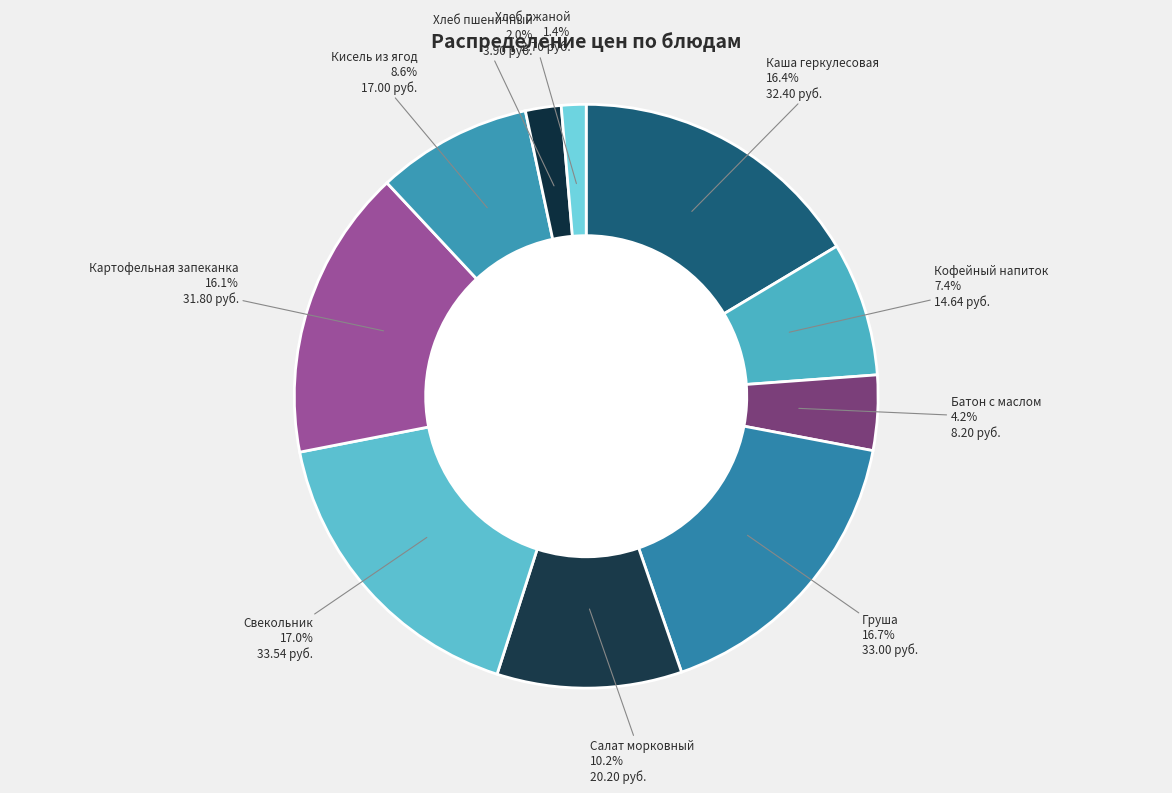

How many segments does this pie chart have?

10